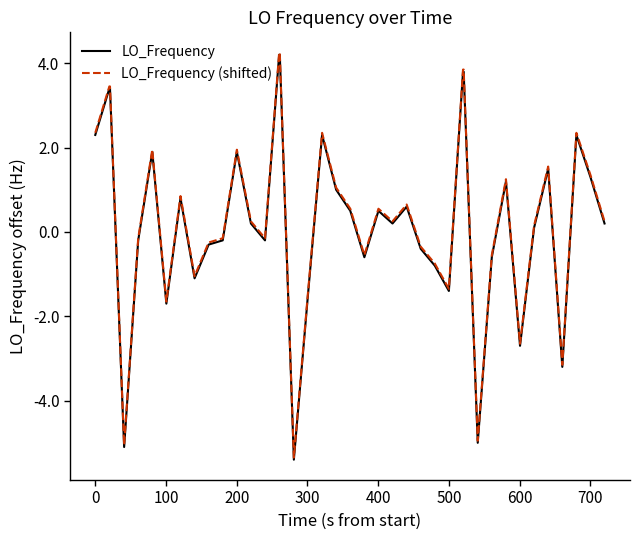

How many lines are shown in the chart?

2